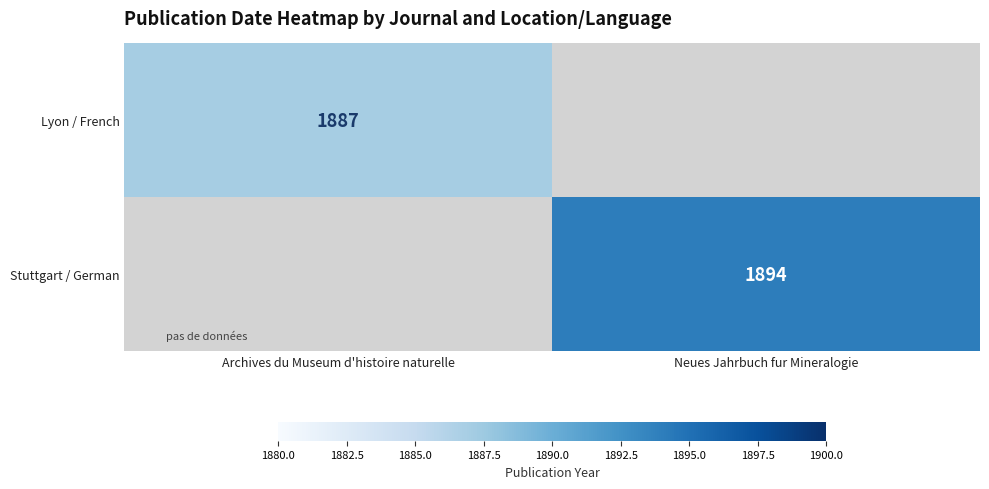

How many series are shown in this chart?

2